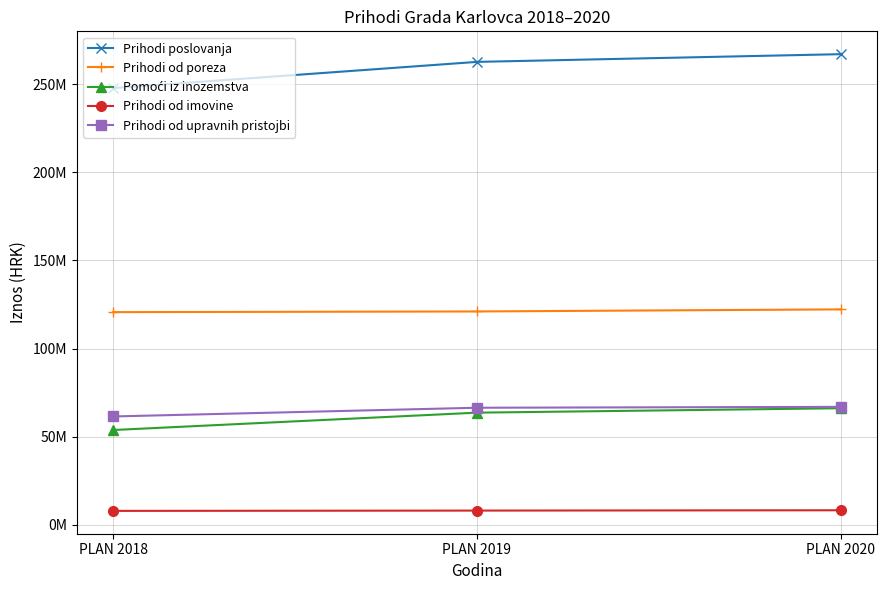

Where is Prihodi od imovine nearest to the value 8174348?

PLAN 2019